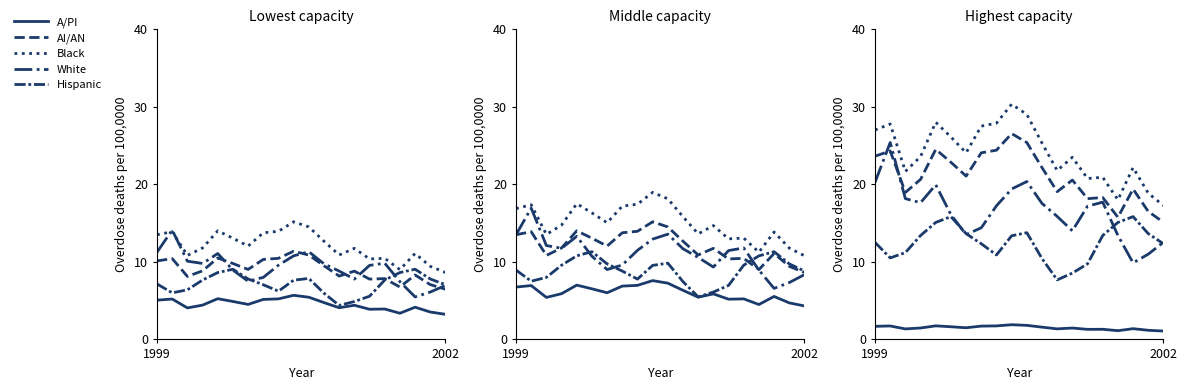

In A/PI, how many points are higher than both neighbors (excluding endpoints)?

6